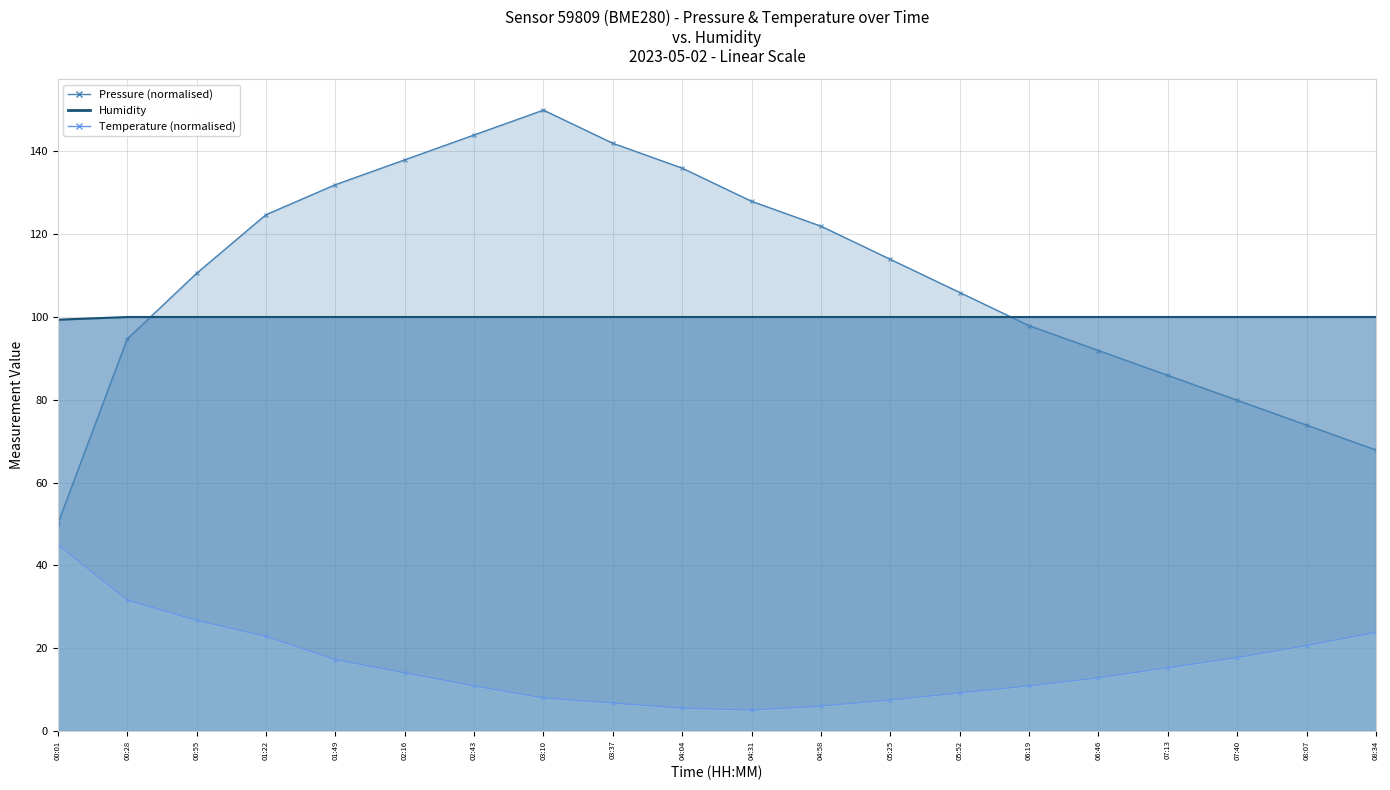

True or false: humidity and temperature cross at least once.

False